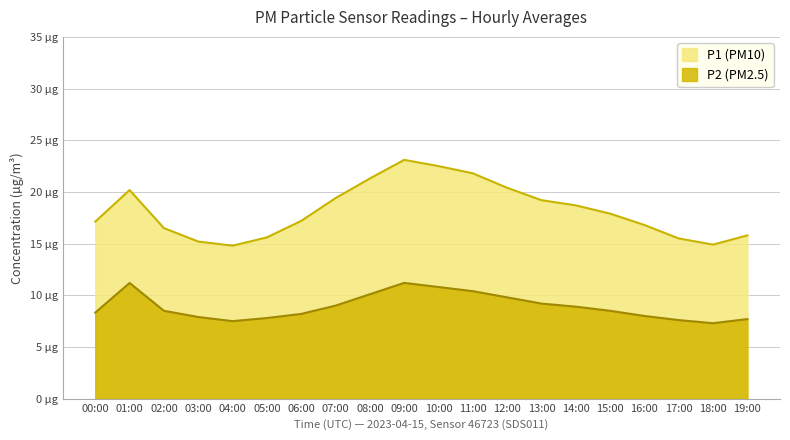

True or false: P2 and P1 cross at least once.

False